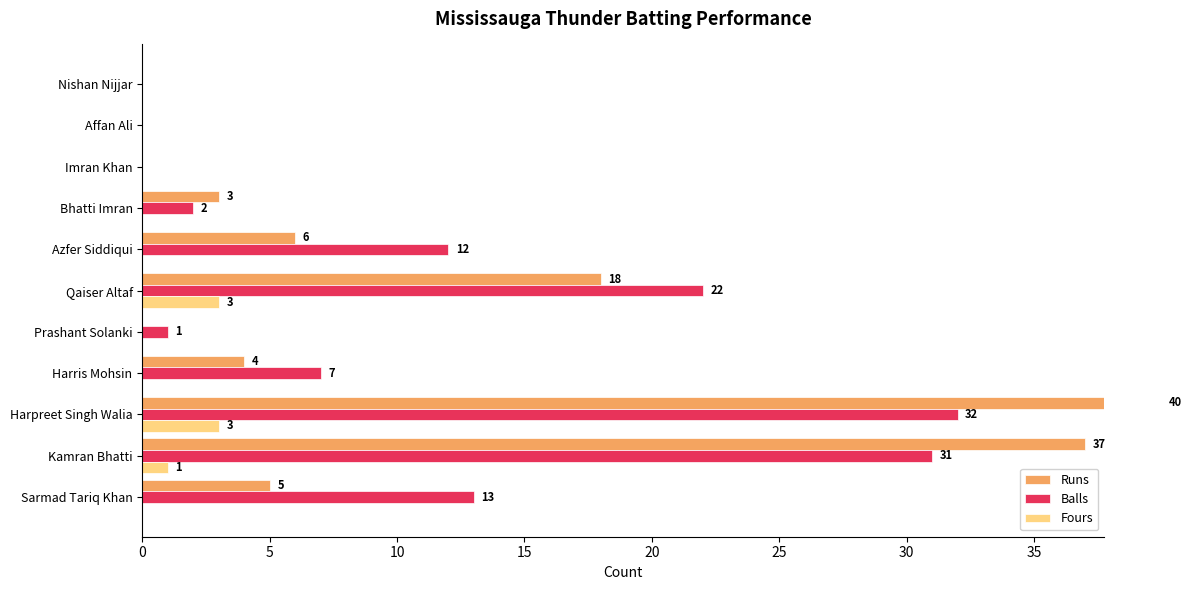

Does the chart contain any negative values?

No